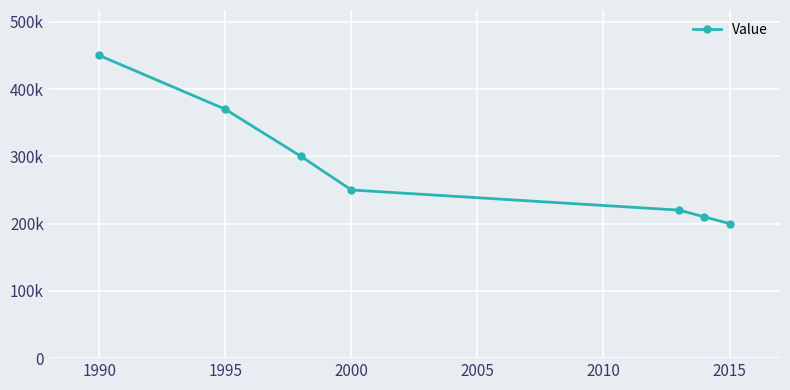

Is this an area chart (filled region under the line)?

No